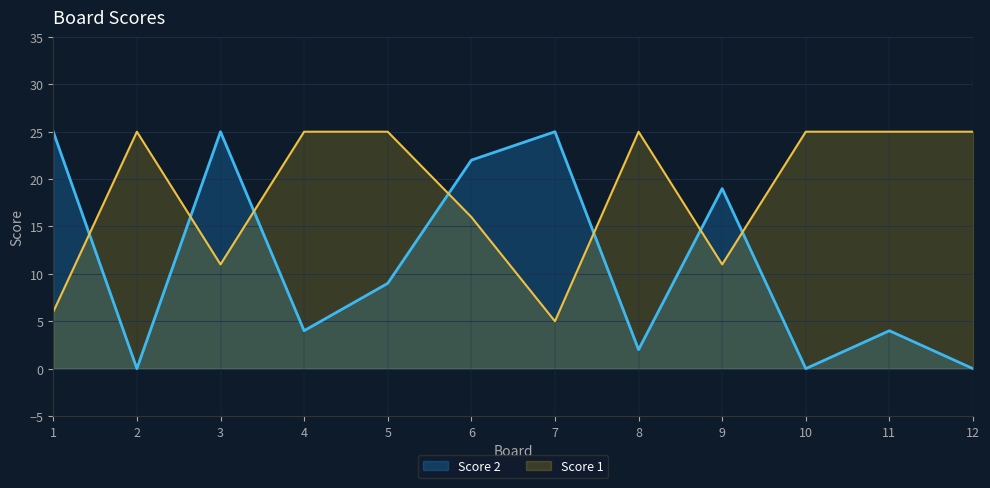

What is the value of the Score 2 point at the 4th from the left?

4